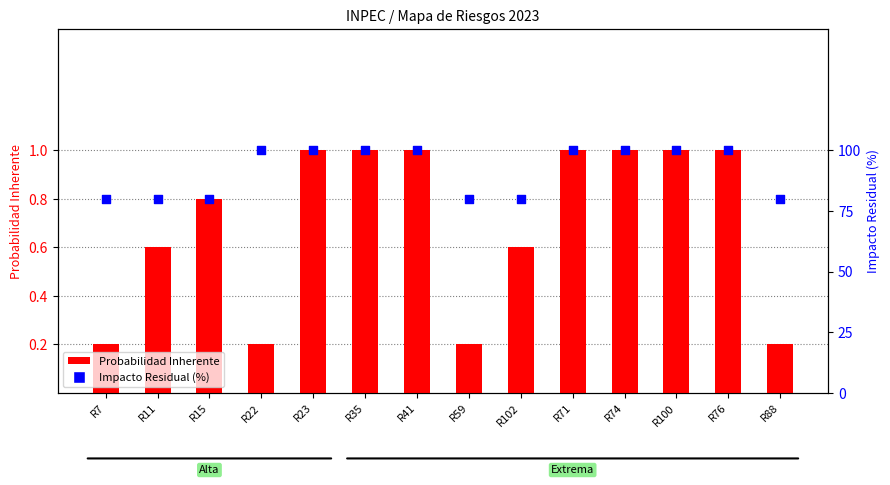

Which series contains the lowest Y value?

Probabilidad Inherente